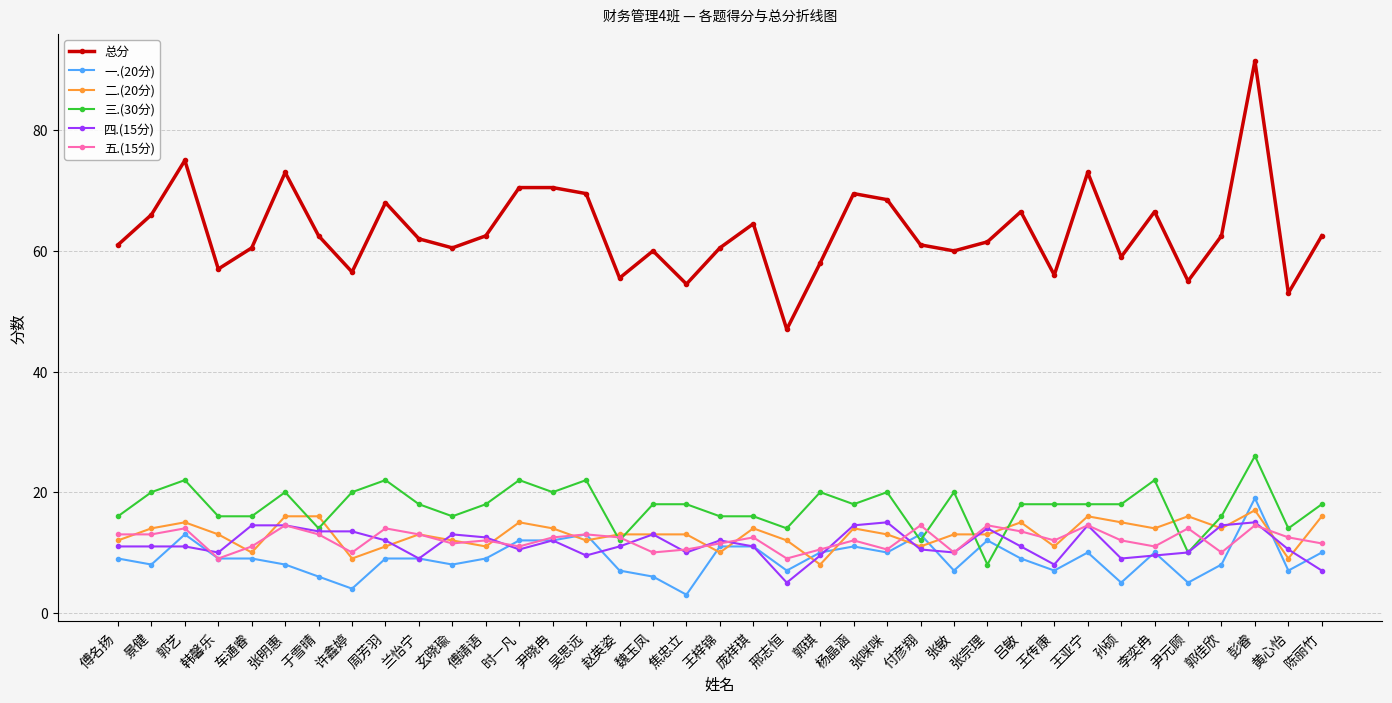

What is the value of the 四.(15分) point at the 4th from the left?

10.0